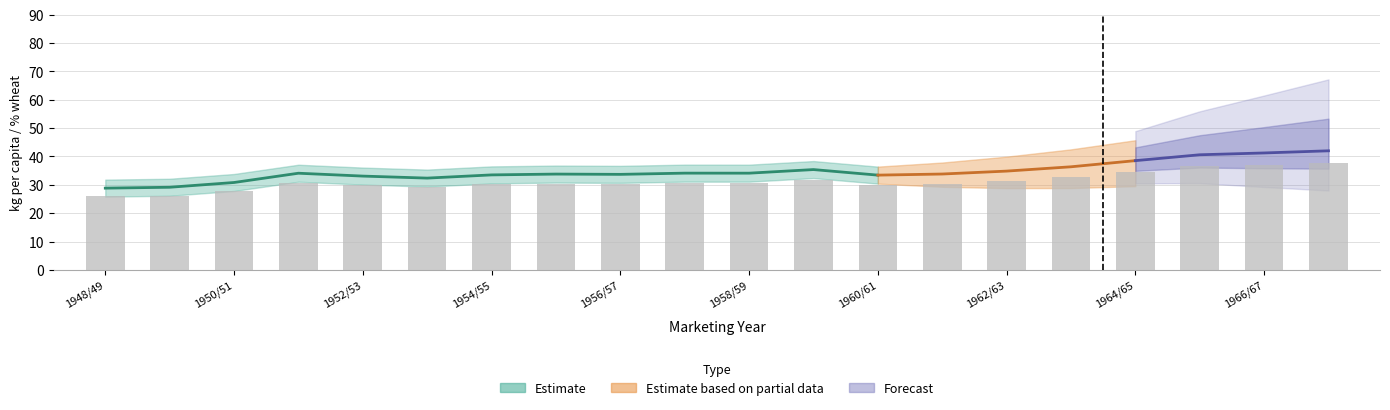

The Per capita white bread series shows 18.7 at 1954/55. True or false?

False